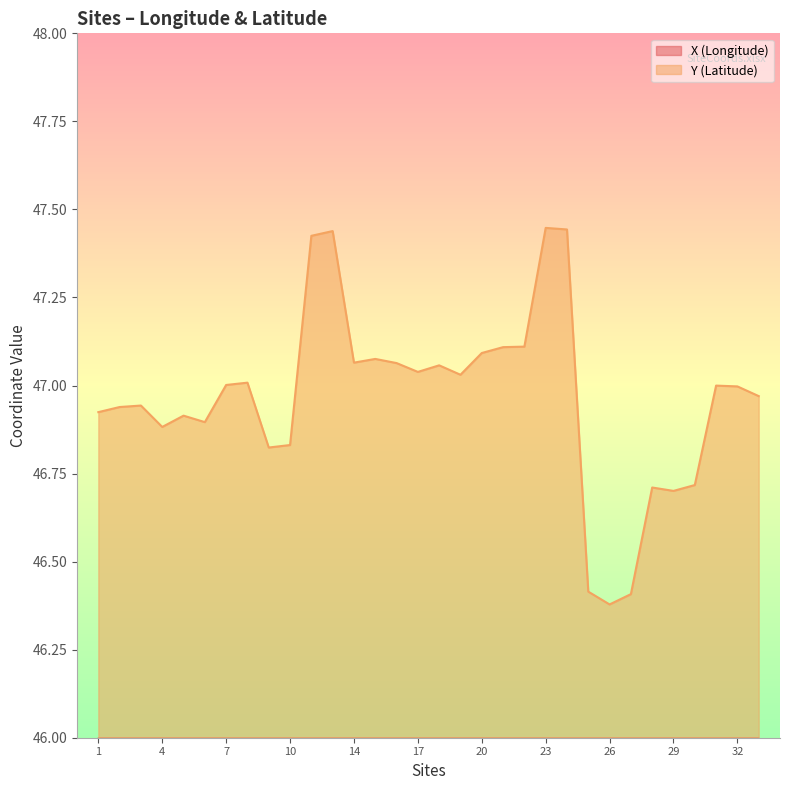

Is it true that X equals 9.6 at 7?

False